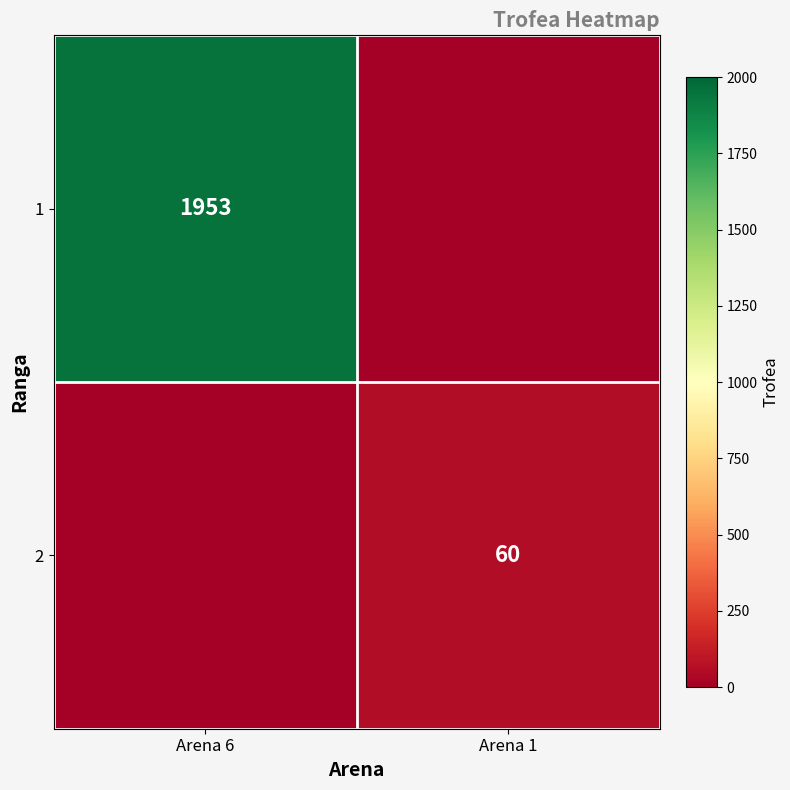

The value of 2 at Arena 1 is 60. True or false?

True